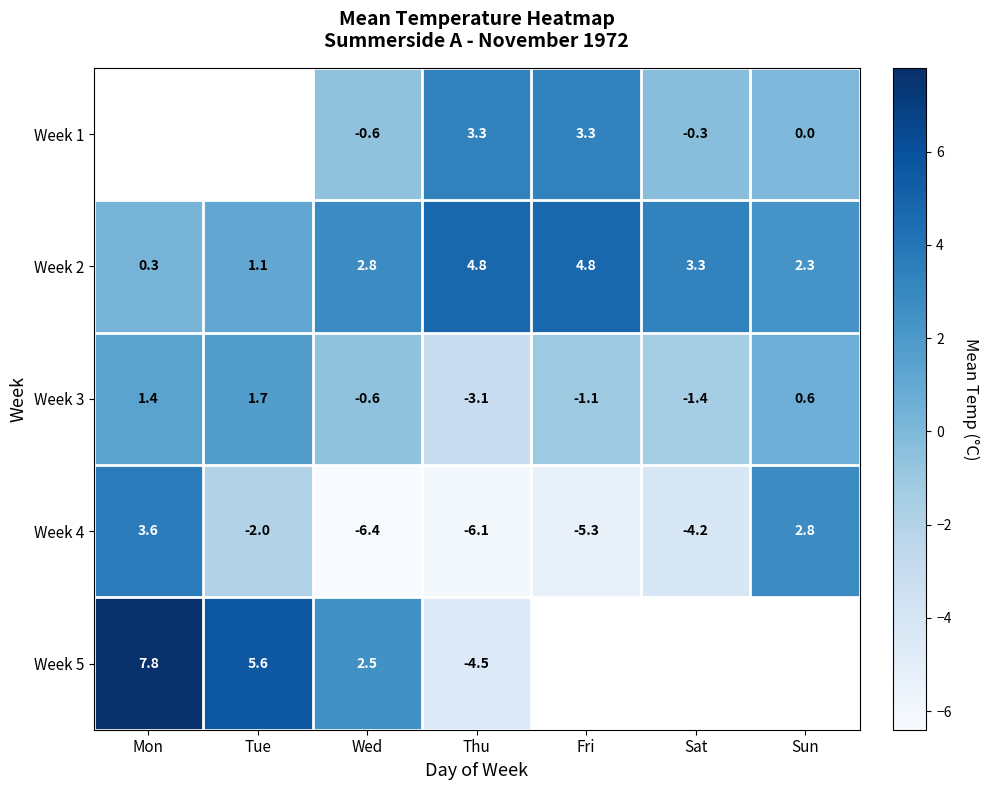

Rank the series by their maximum value, from lowest to highest.

Week 3, Week 1, Week 4, Week 2, Week 5